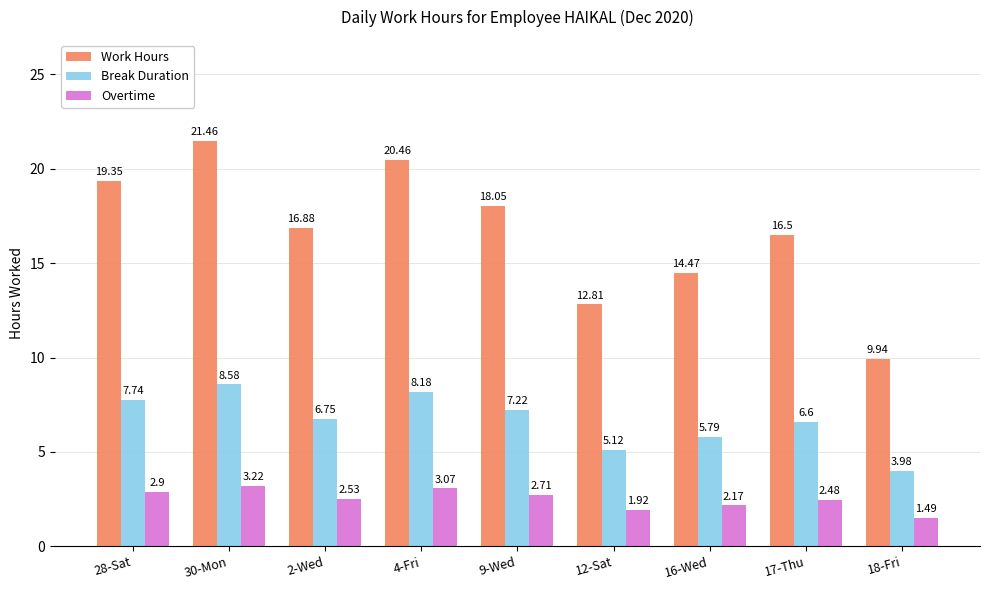

Where does the Break Duration series first go above 6?

28-Sat